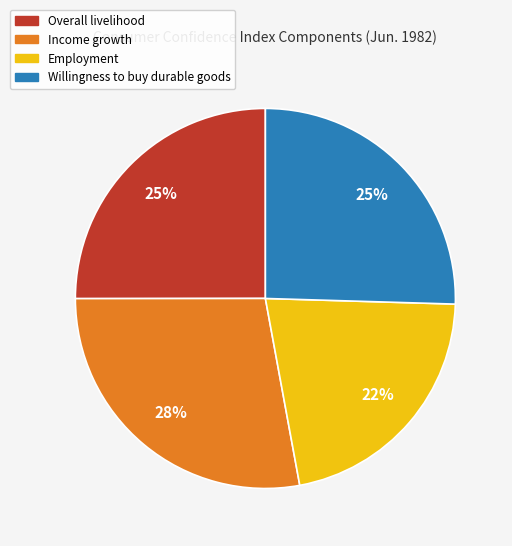

Is there any slice that represents more than half of the pie?

No